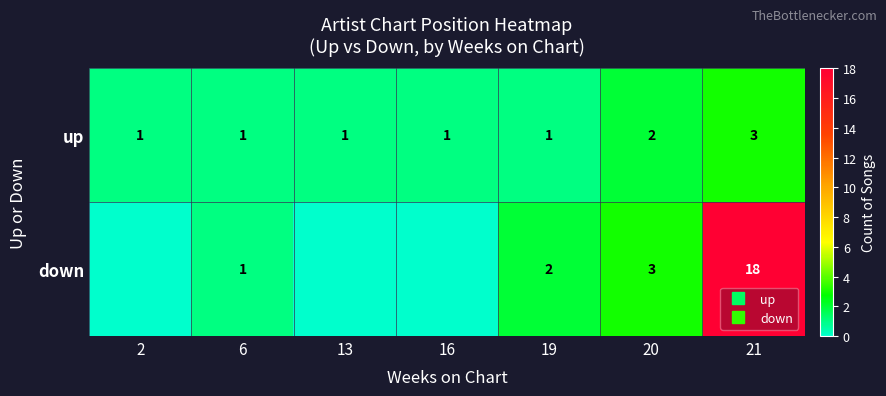

Rank the series at 20 from lowest to highest value.

up, down